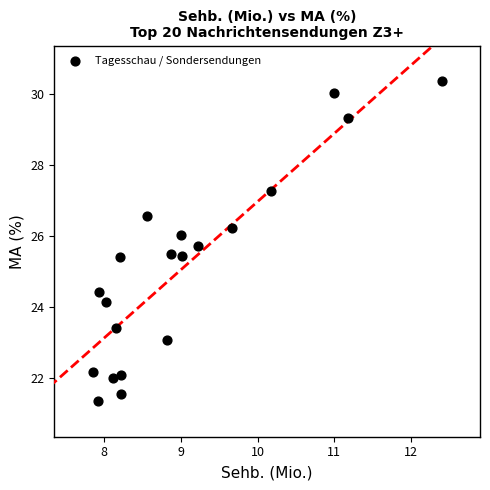

What is the range of X values (max minus min)?

4.6